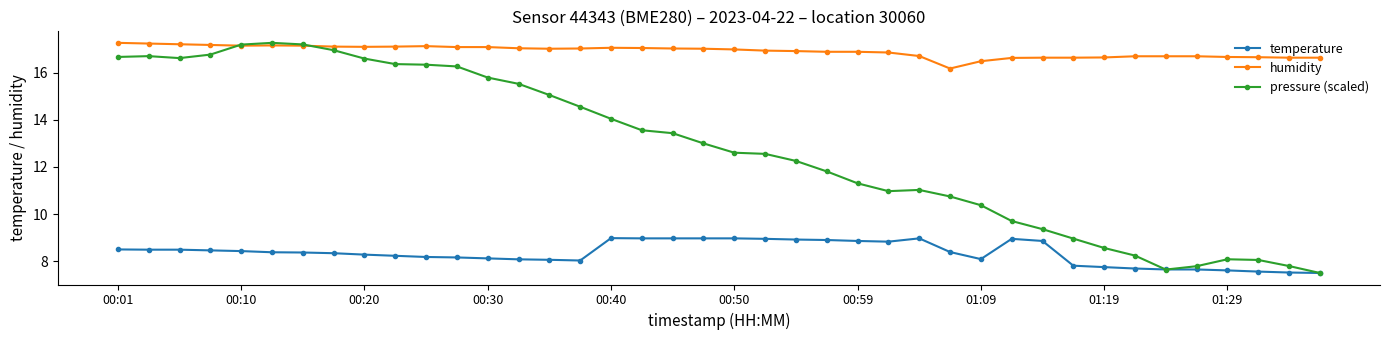

Which series has the largest range (max minus min)?

pressure (scaled)